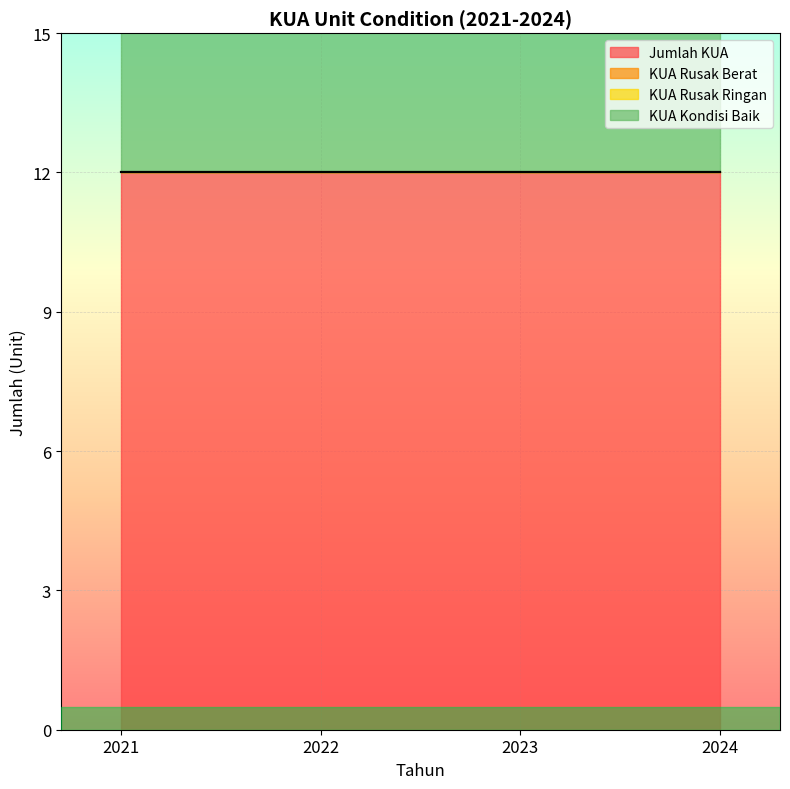

How many lines are shown in the chart?

4